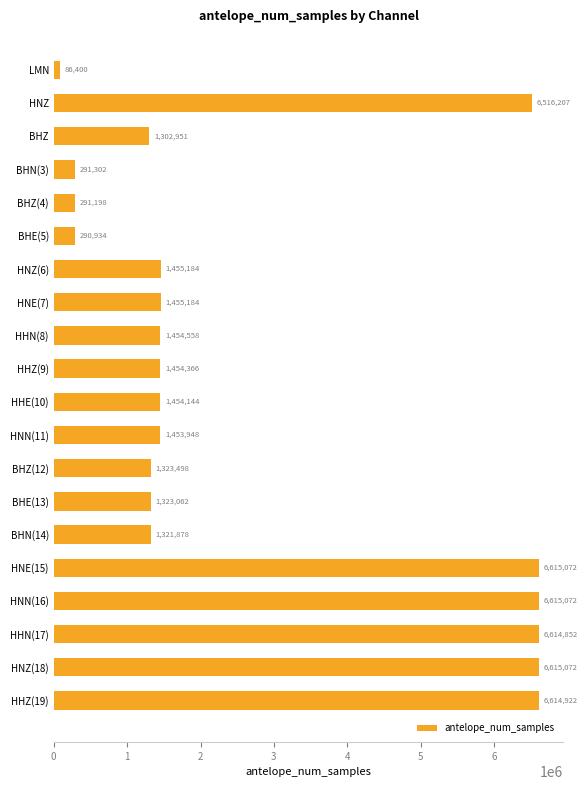

What is the value of the 5th bar from the top?

291198